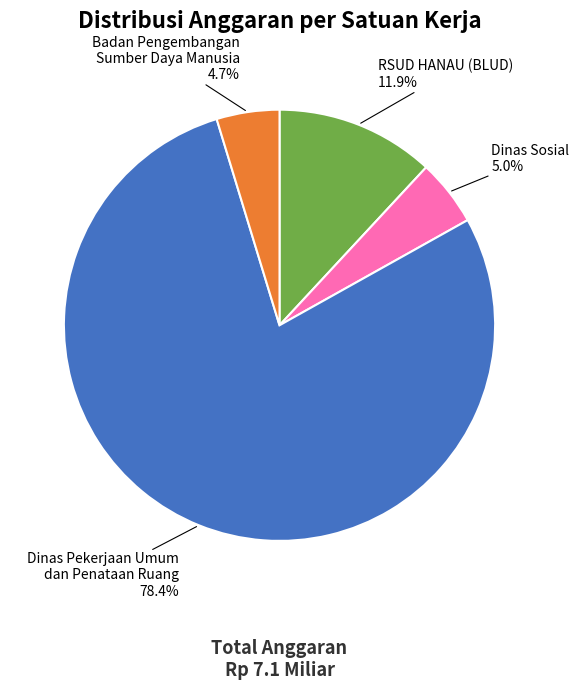

Between Dinas Pekerjaan Umum dan Penataan Ruang and Badan Pengembangan Sumber Daya Manusia, which is larger?

Dinas Pekerjaan Umum dan Penataan Ruang